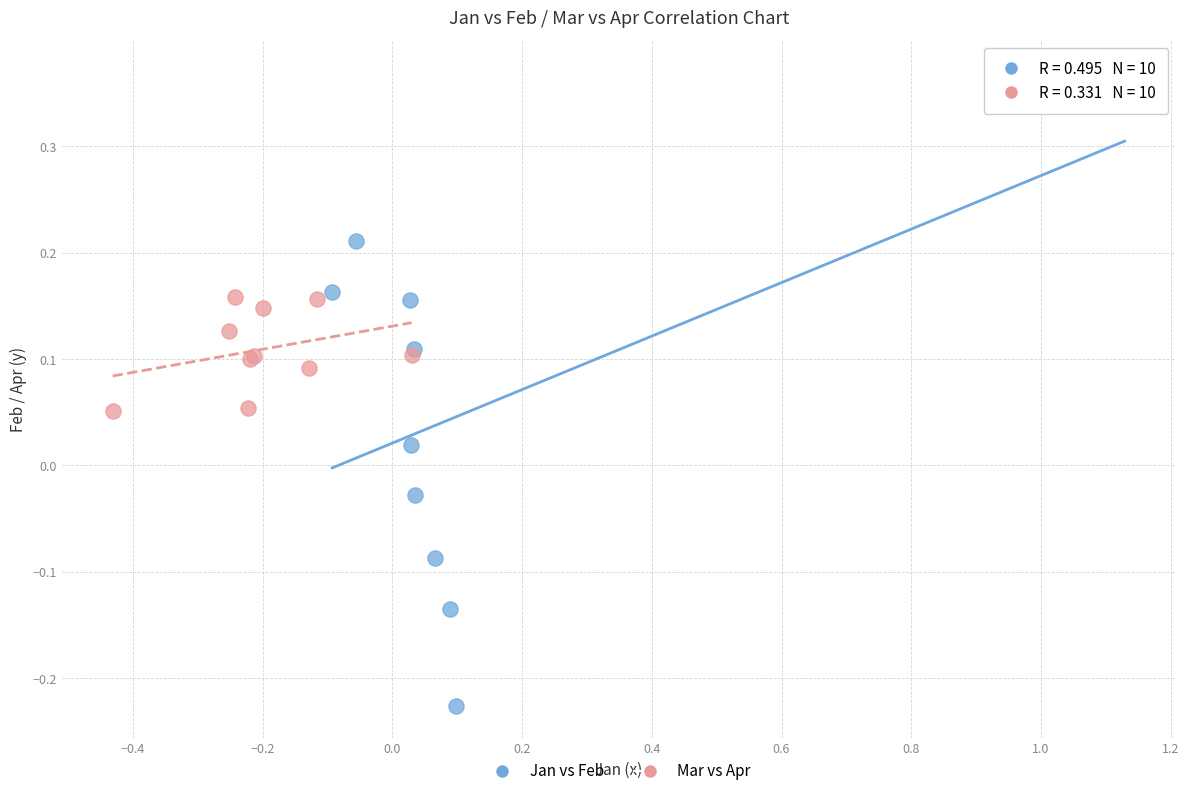

Which series reaches the minimum Y coordinate?

Jan vs Feb